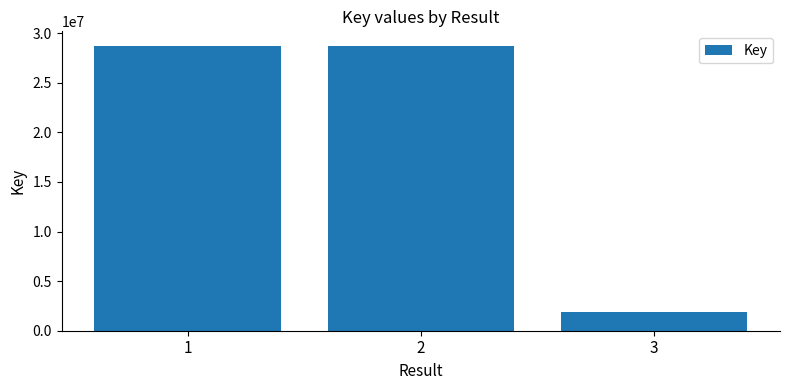

What is the value of the 3rd bar from the left?

1904514